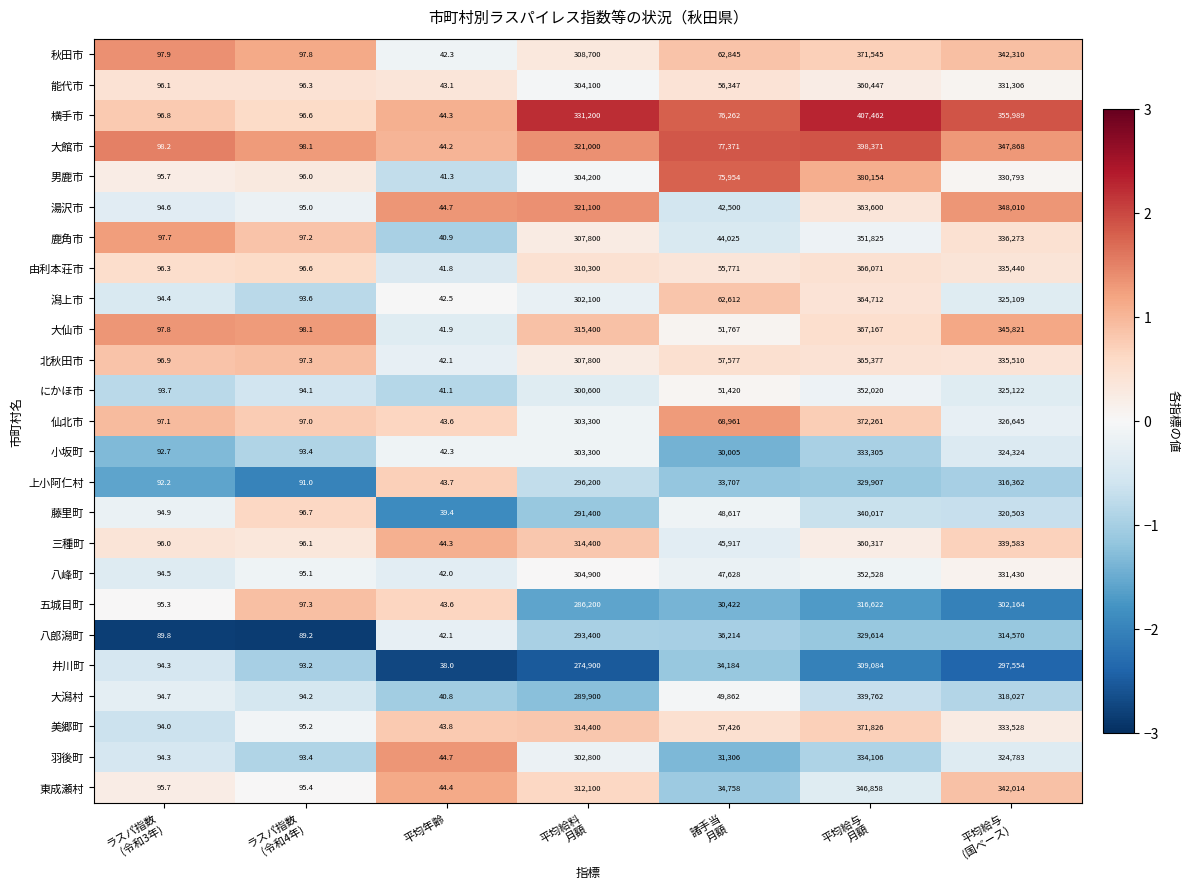

Which series has the largest total across all categories?

横手市